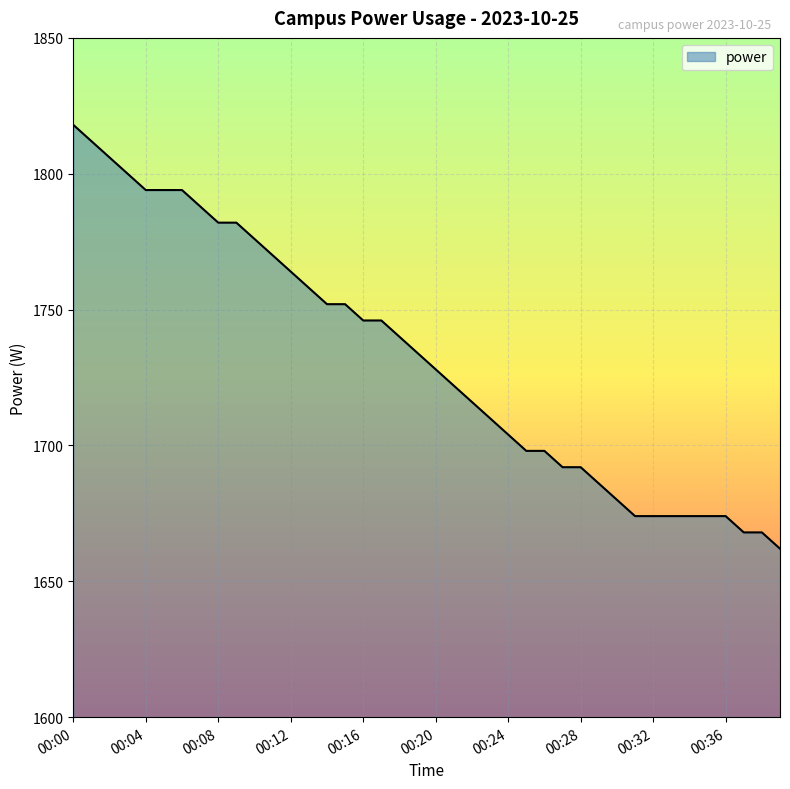

What is the smallest value displayed?

1662